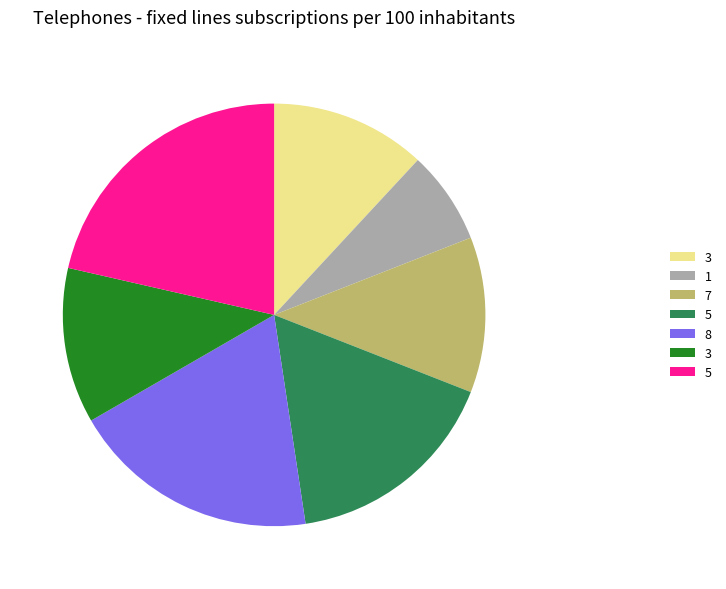

Does any single category account for the majority?

No